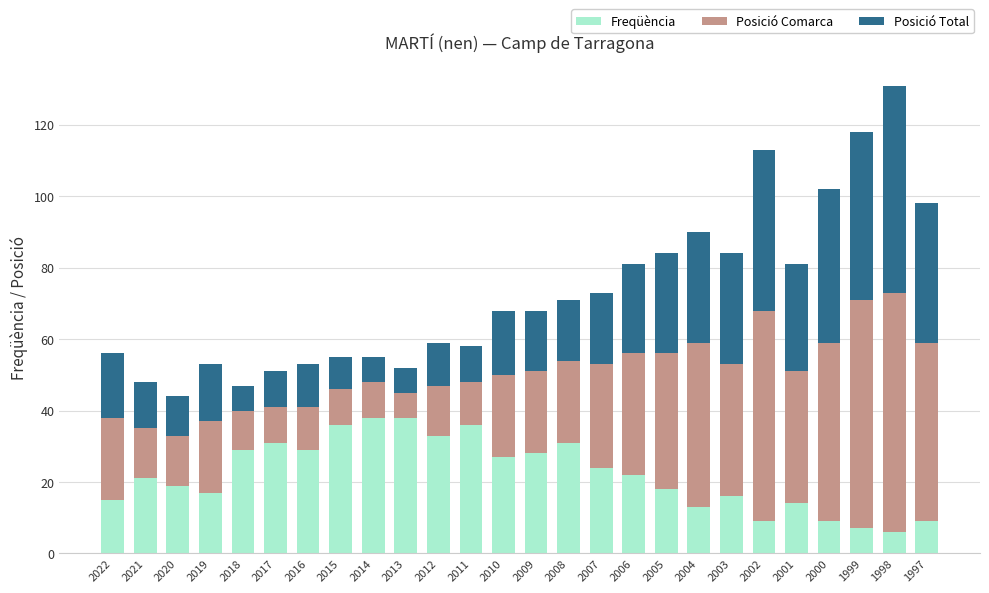

What is the difference between the Freqüència values at 2009 and 1998?

22